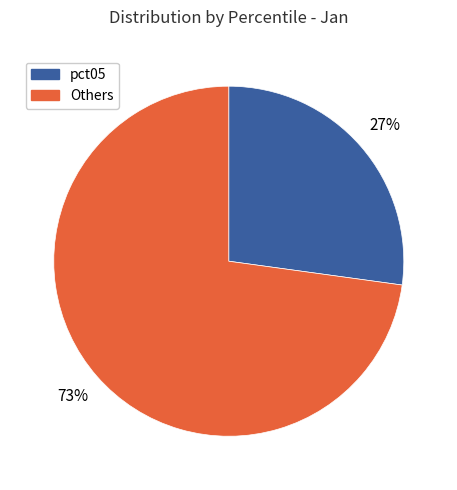

Count the number of slices in the pie.

2